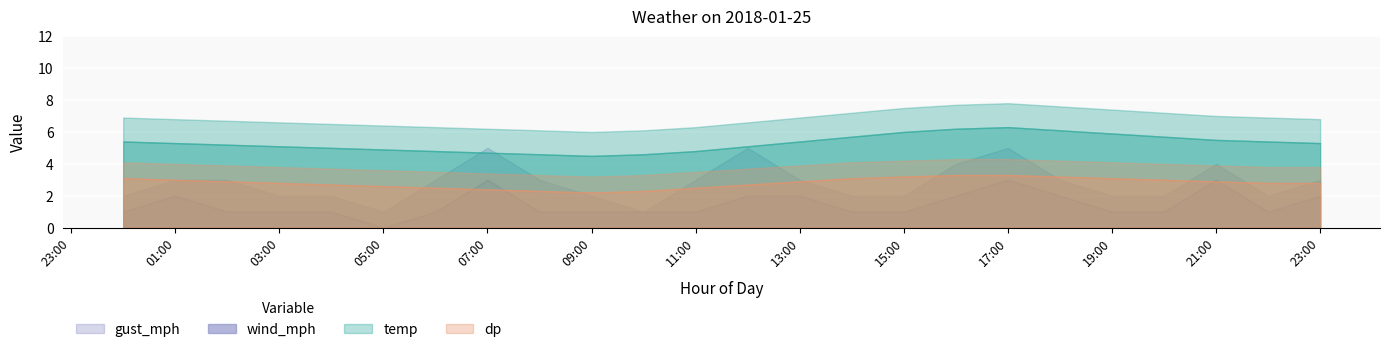

List the labels in order of wind_mph value, smallest first.

05:00, 00:00, 02:00, 03:00, 04:00, 06:00, 08:00, 09:00, 10:00, 11:00, 14:00, 15:00, 19:00, 20:00, 22:00, 01:00, 12:00, 13:00, 16:00, 18:00, 23:00, 07:00, 17:00, 21:00